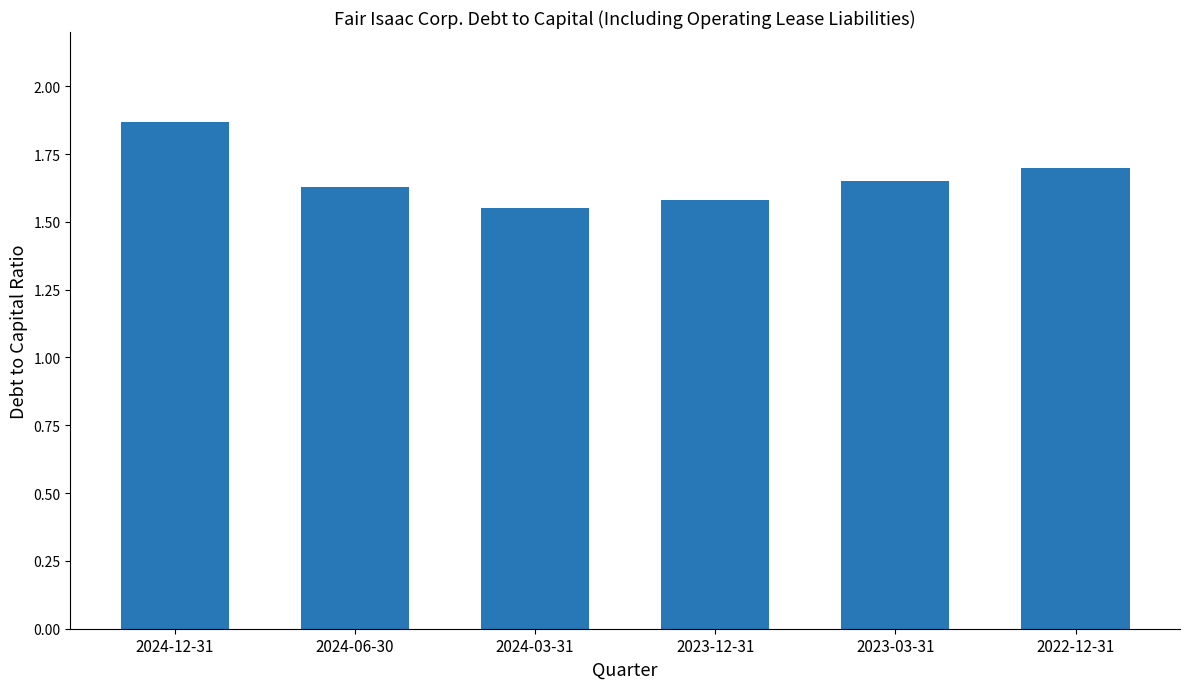

What is the label of the 2nd bar from the left?

2024-06-30